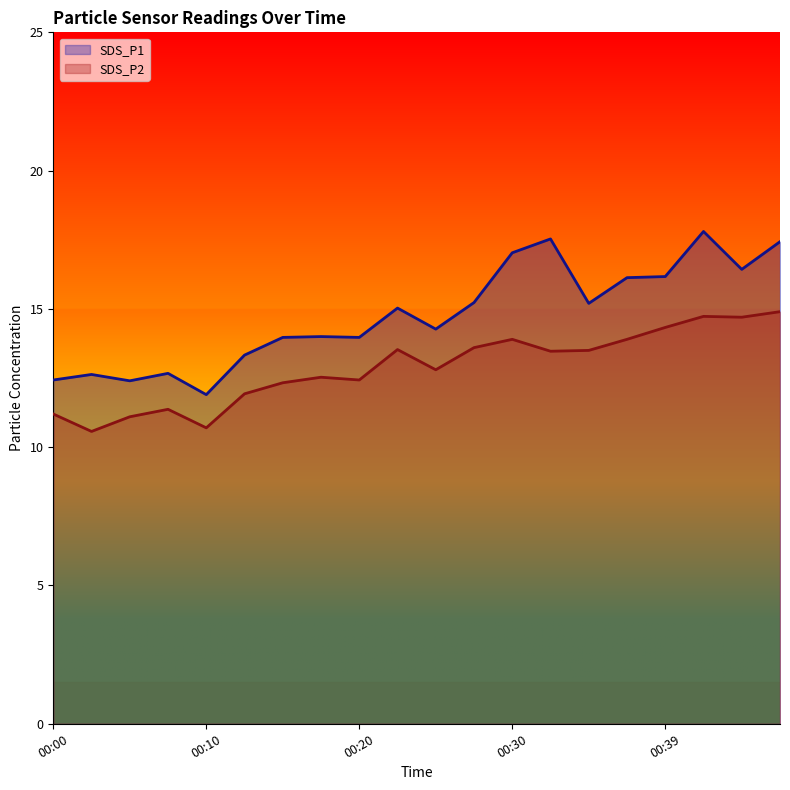

List the series in order of their overall mean, highest first.

SDS_P1, SDS_P2